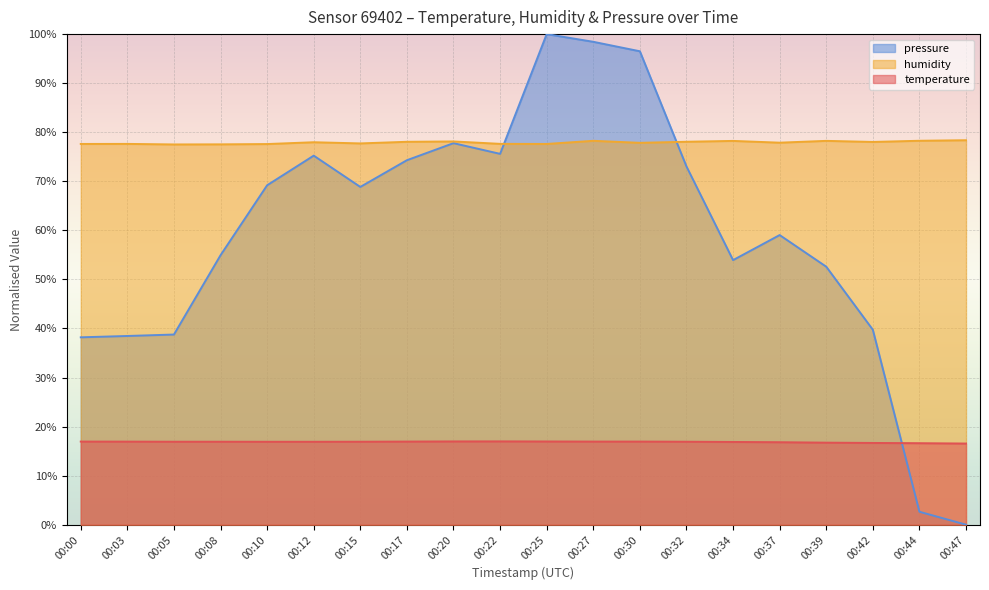

What is the approximate value of pressure_norm at 00:05?

38.8